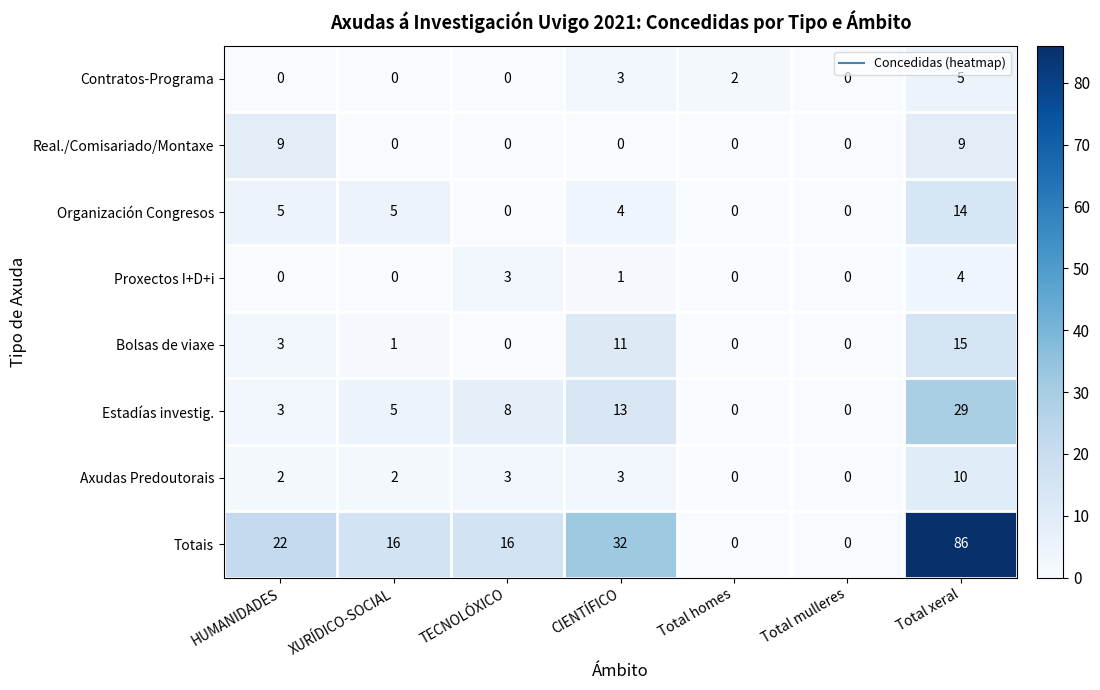

What is the difference between the highest and lowest values at TECNOLÓXICO?

16